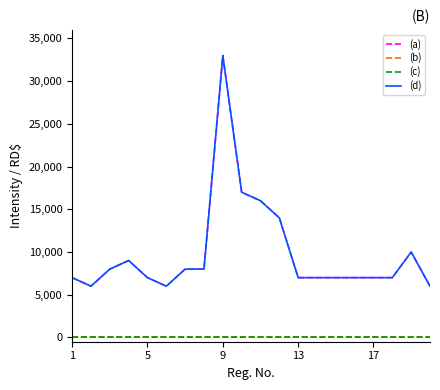

Does the chart have visible grid lines?

No